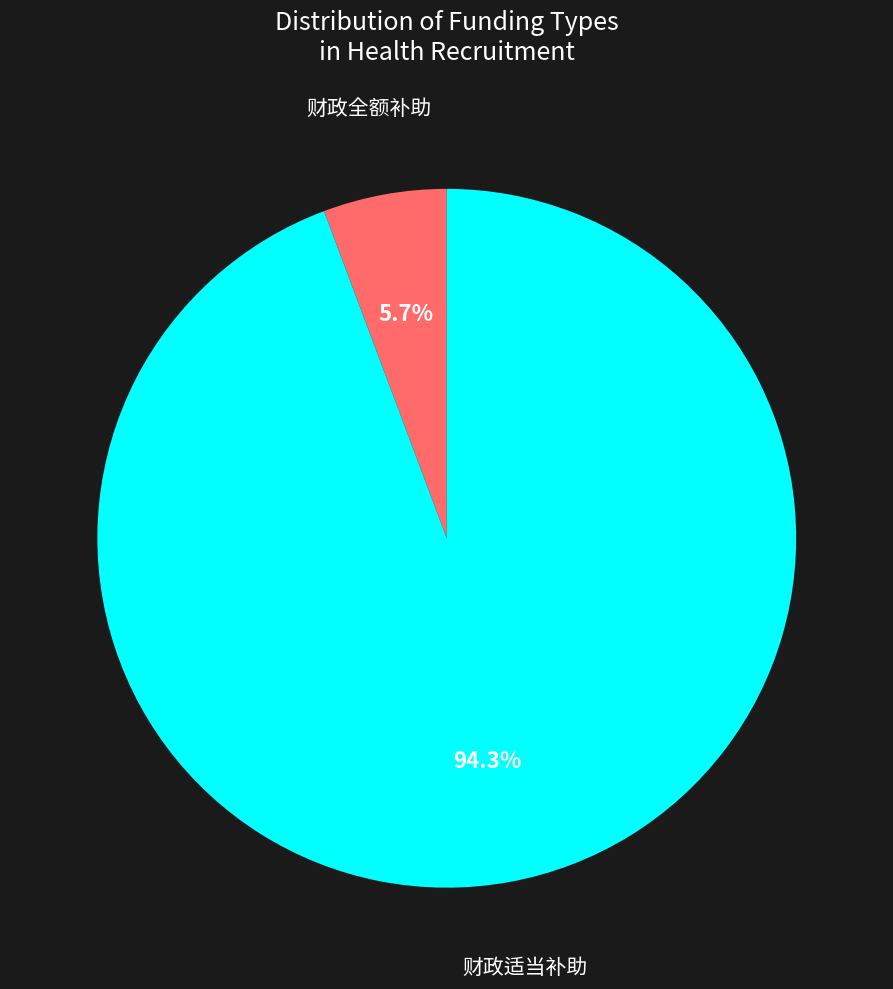

What is the largest slice in the pie chart?

财政适当补助